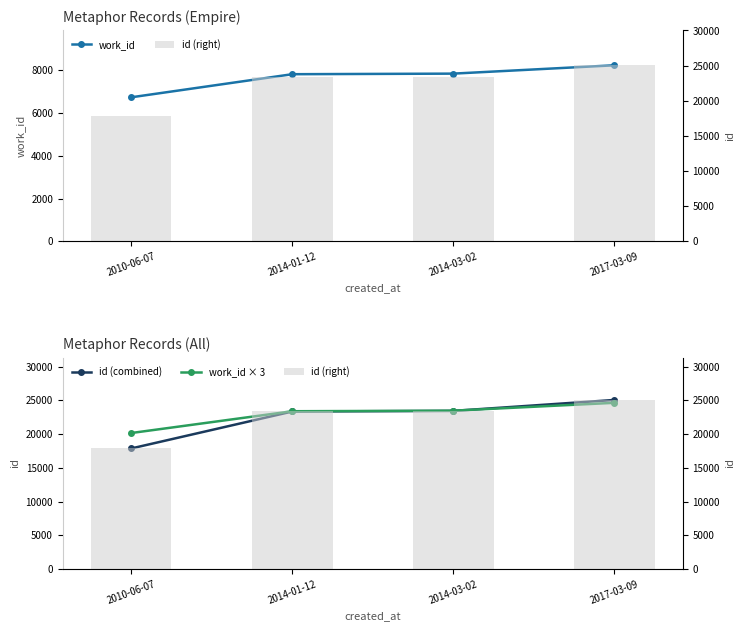

How many data points in id (combined) are above 23429?

1